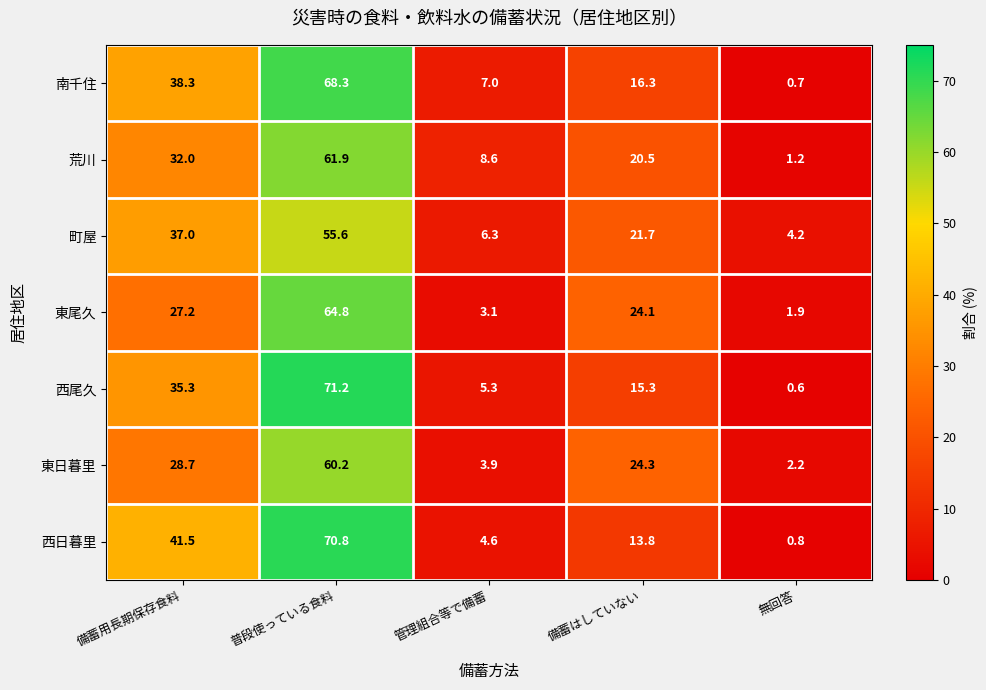

At 無回答, list the series in order from largest to smallest.

町屋, 東日暮里, 東尾久, 荒川, 西日暮里, 南千住, 西尾久